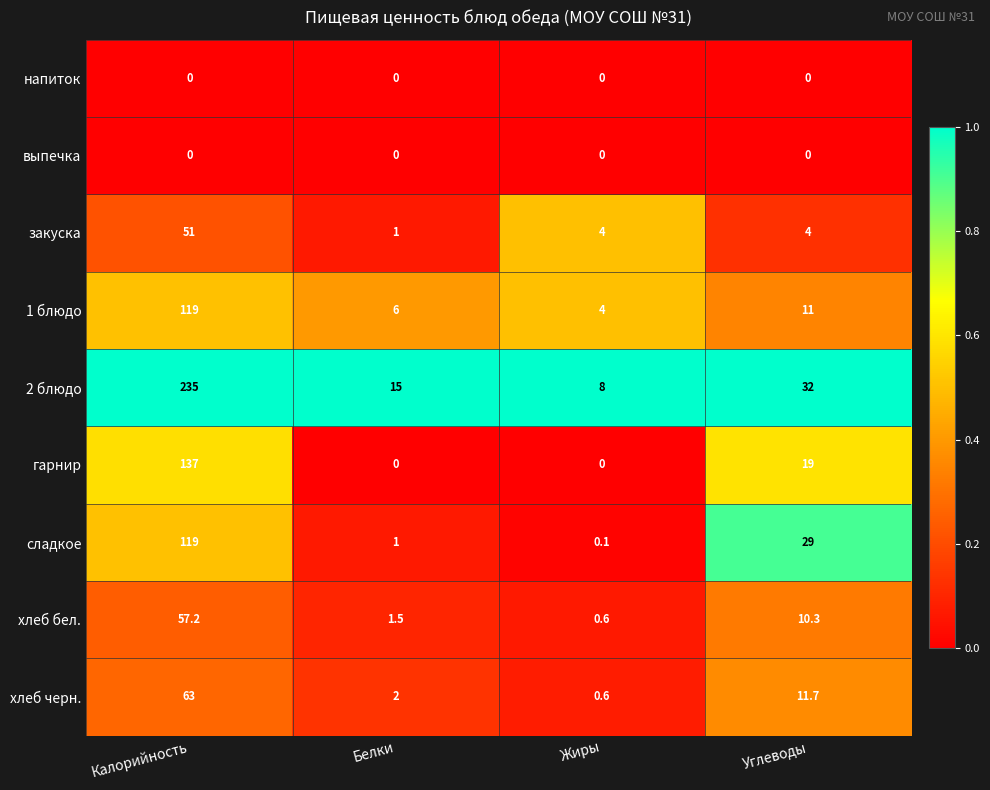

True or false: выпечка has a value of 0.0 at Калорийность.

True